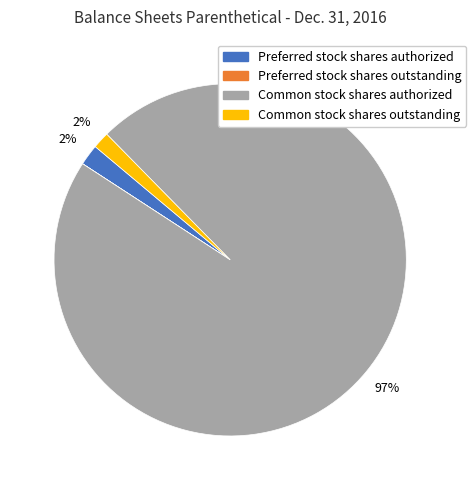

Between Preferred stock shares authorized and Common stock shares authorized, which is larger?

Common stock shares authorized